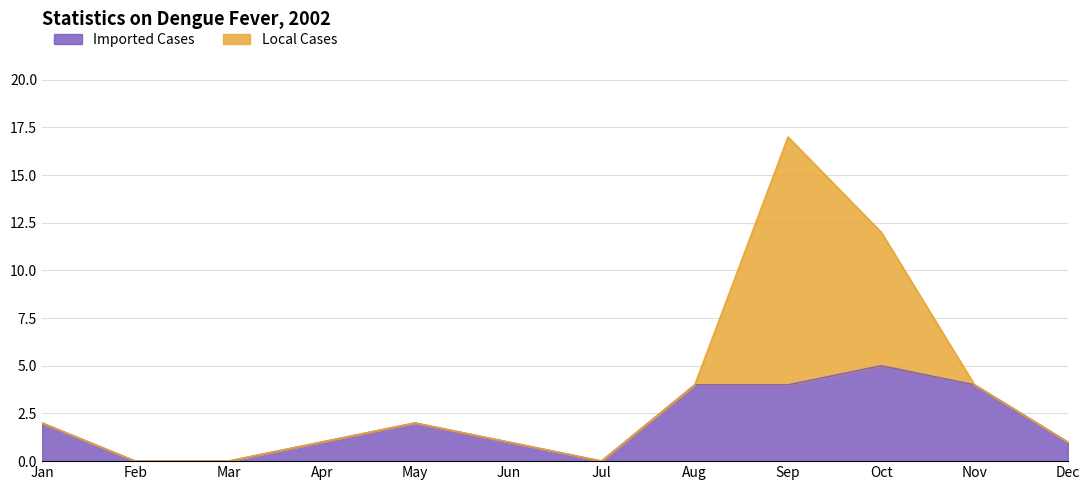

Where is the first local minimum?

Jul